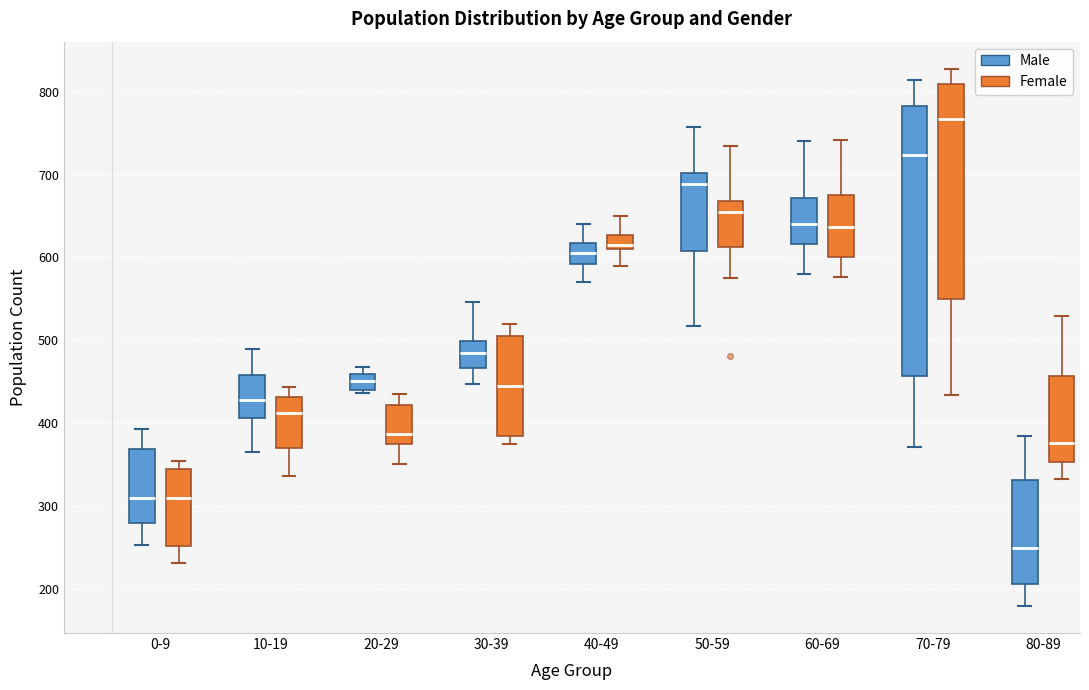

Reading left to right, read every box against the y-axis: the position of its median line, the range the box covers, and the ends of its whiskers. The values are not printed on the chart, so give them approximately, as read against the axis.

0-9 (Male): median 310, box 280 to 370, whiskers 250 to 390
0-9 (Female): median 310, box 250 to 350, whiskers 230 to 350 (just above the box's upper edge)
10-19 (Male): median 430, box 410 to 460, whiskers 370 to 490
10-19 (Female): median 410, box 370 to 430, whiskers 340 to 440
20-29 (Male): median 450, box 440 to 460, whiskers 440 (just below the box's lower edge) to 470
20-29 (Female): median 390, box 380 to 420, whiskers 350 to 440
30-39 (Male): median 490, box 470 to 500, whiskers 450 to 550
30-39 (Female): median 450, box 390 to 510, whiskers 380 to 520
40-49 (Male): median 610, box 590 to 620, whiskers 570 to 640
40-49 (Female): median 620, box 610 to 630, whiskers 590 to 650
50-59 (Male): median 690, box 610 to 700, whiskers 520 to 760
50-59 (Female): median 650, box 610 to 670, whiskers 580 to 730
60-69 (Male): median 640, box 620 to 670, whiskers 580 to 740
60-69 (Female): median 640, box 600 to 680, whiskers 580 to 740
70-79 (Male): median 720, box 460 to 780, whiskers 370 to 810
70-79 (Female): median 770, box 550 to 810, whiskers 430 to 830
80-89 (Male): median 250, box 210 to 330, whiskers 180 to 390
80-89 (Female): median 380, box 350 to 460, whiskers 330 to 530